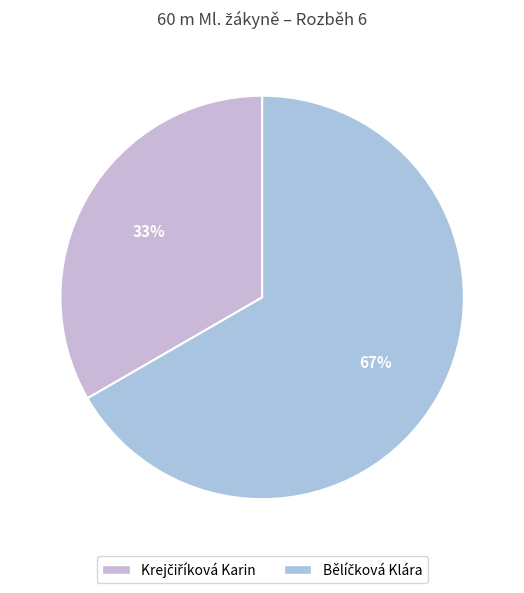

What portion of the pie excludes Krejčiříková Karin?

66.7%